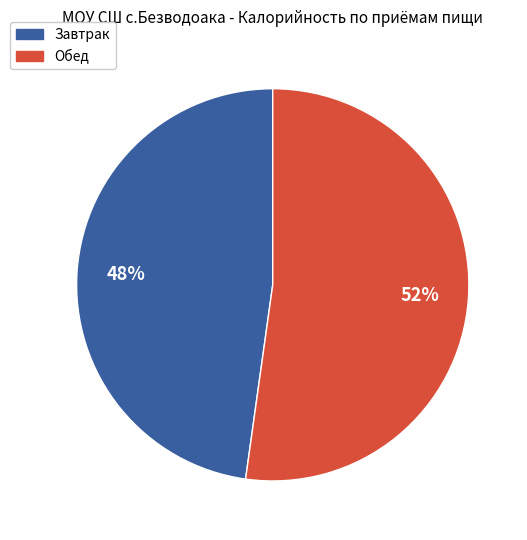

What is the largest slice in the pie chart?

Обед